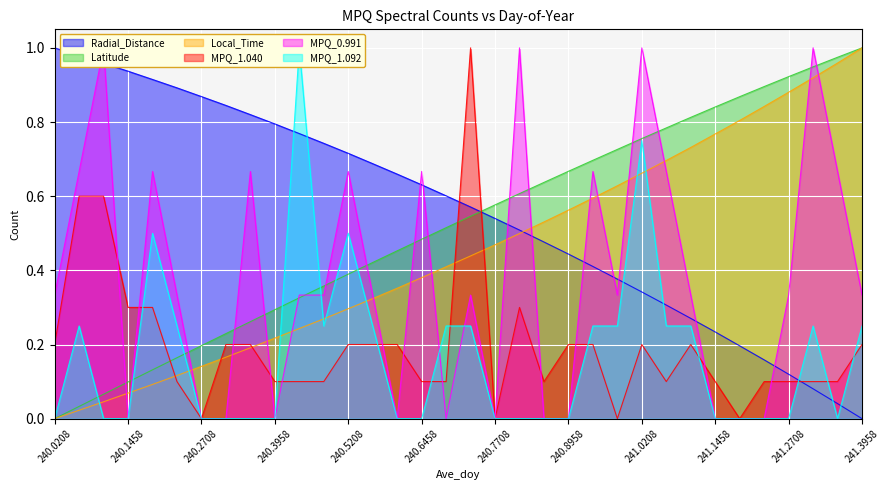

At which category is the sum across all series the highest?

241.0208